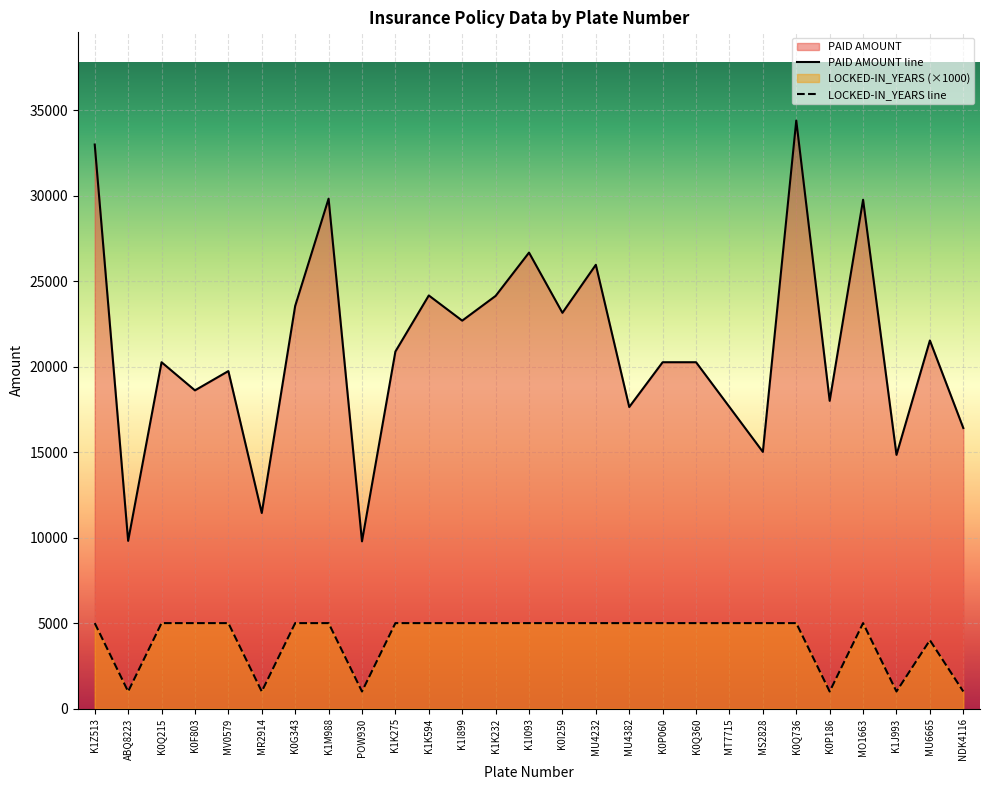

What is the greatest value displayed?

34393.0